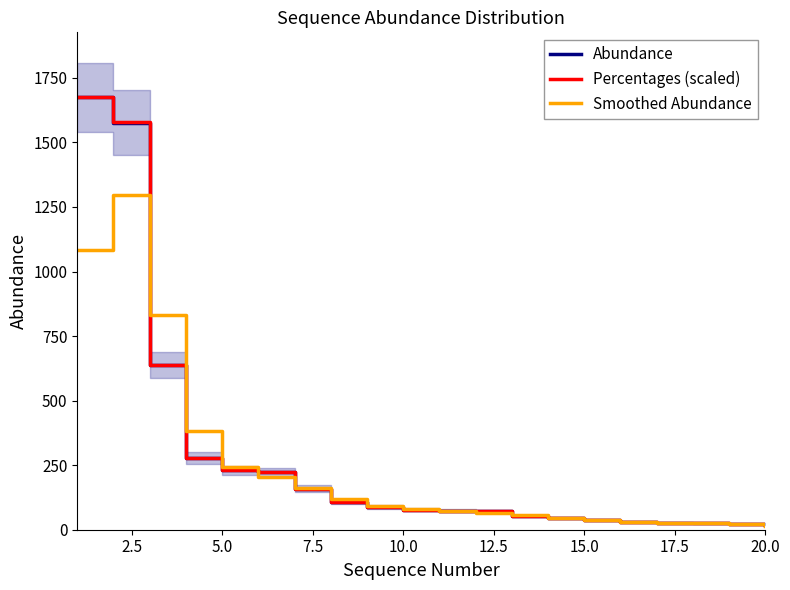

The value of Abundance at 10.0 is 77.0. True or false?

True